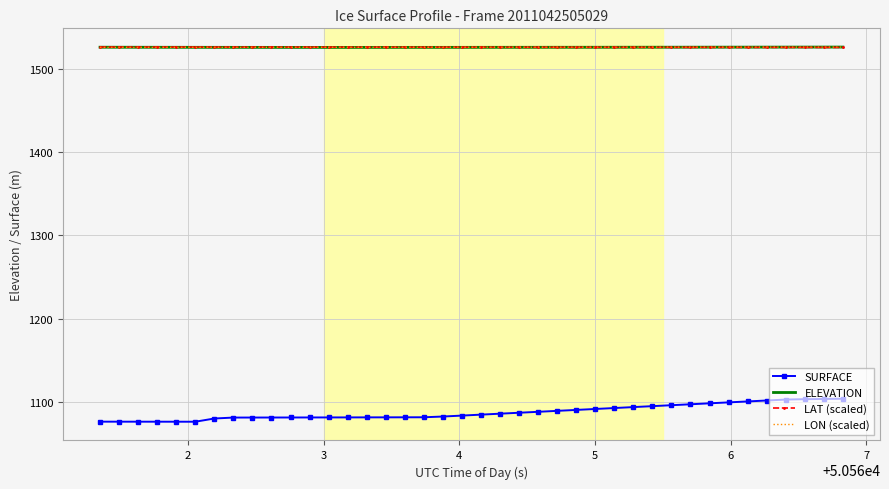

Which series has the largest range (max minus min)?

SURFACE